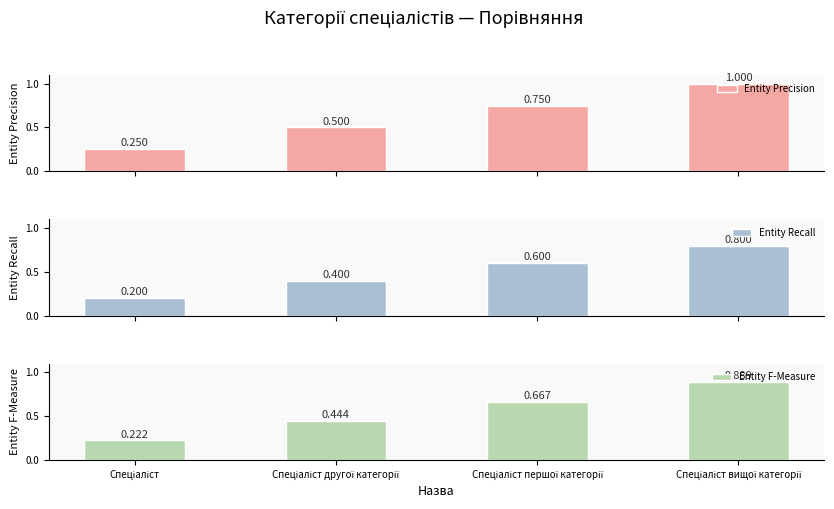

What position from the left is Спеціаліст другої категорії?

2